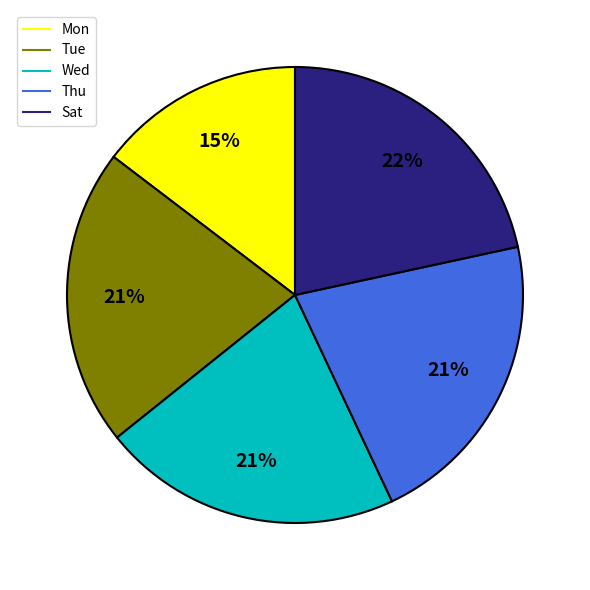

To the nearest percent, what is the combined percentage of Mon and Thu?

36%